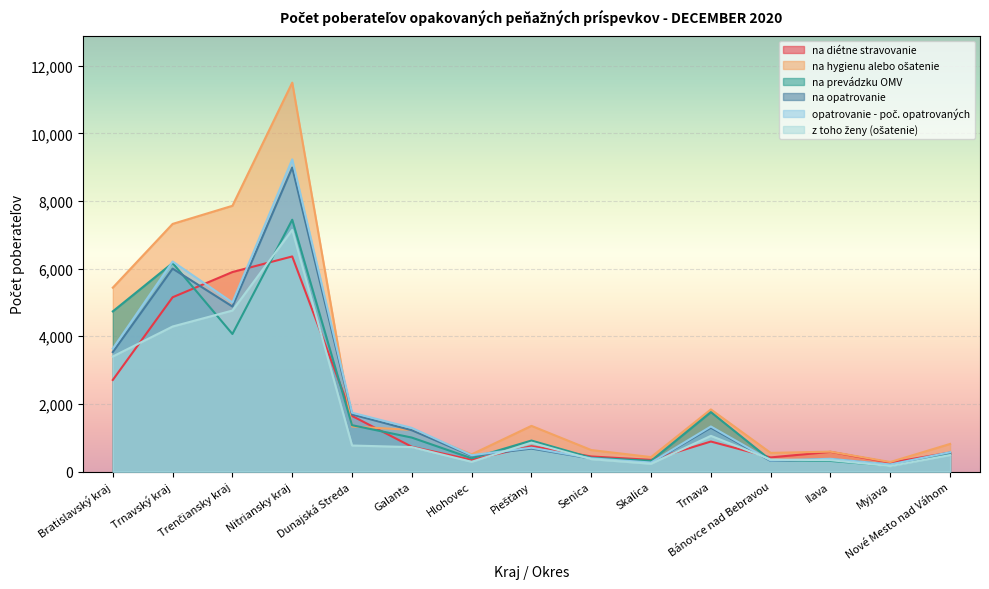

What is the sum of all na prevádzku OMV values?

29926